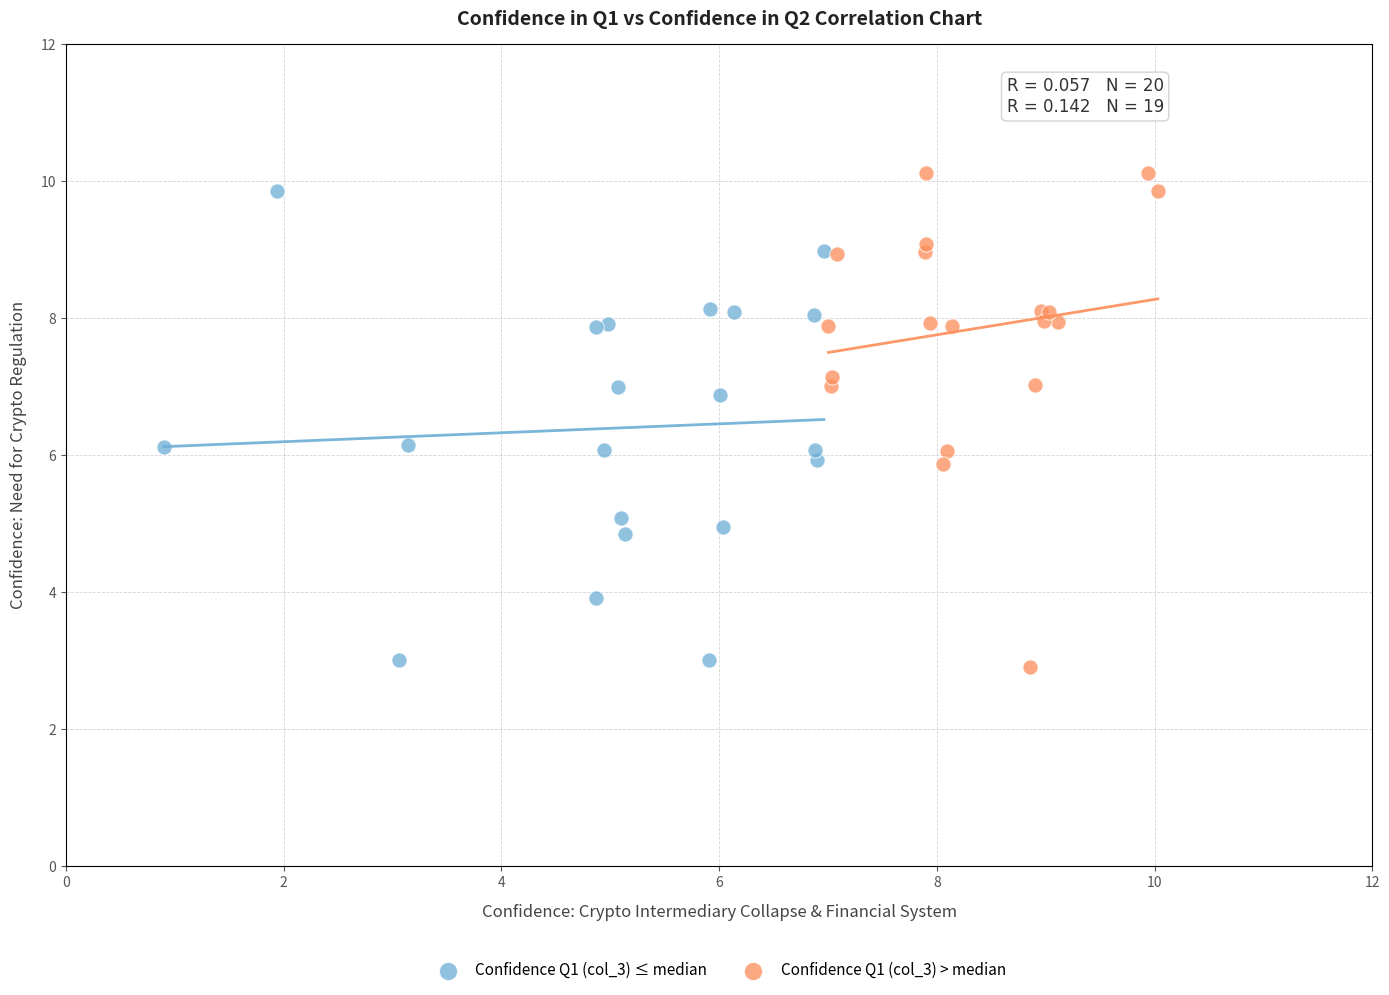

Which series reaches the minimum Y coordinate?

Confidence Q1 (col_3) > median